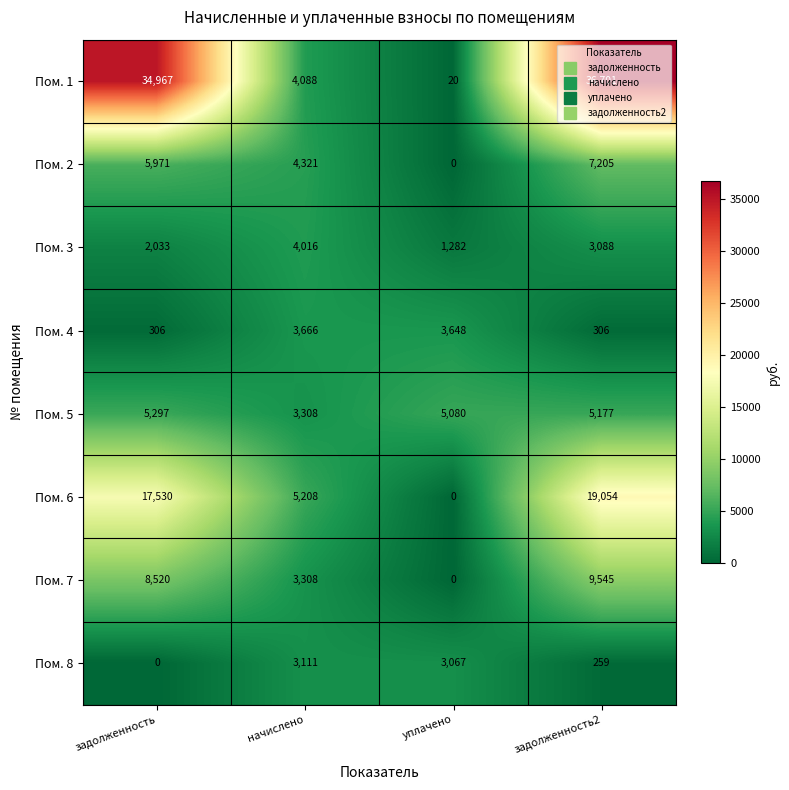

Is the value of Пом. 3 at начислено greater than the value of Пом. 6 at задолженность?

No